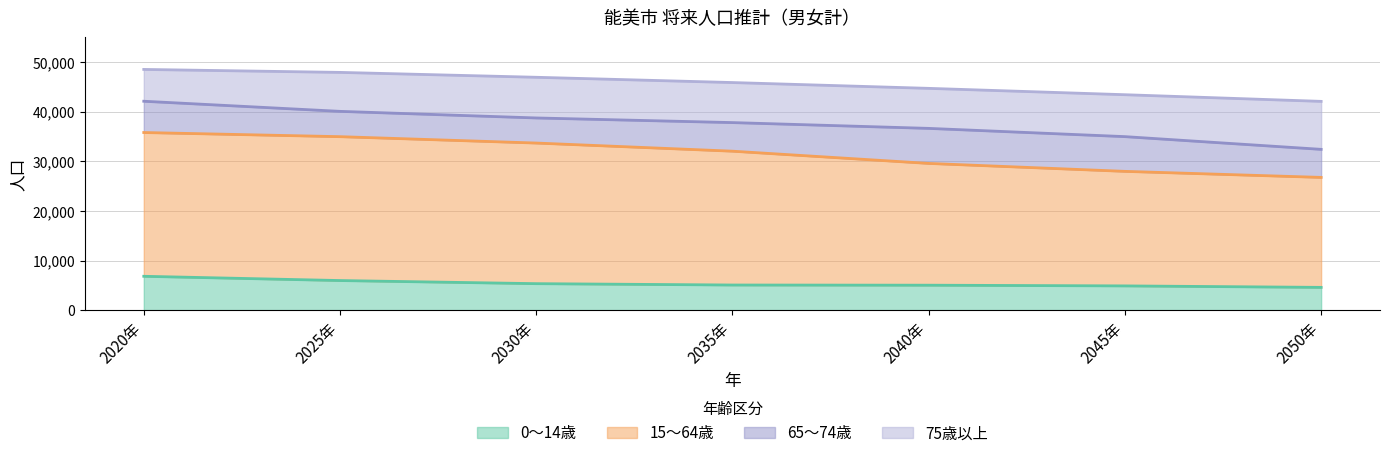

At which category is the sum across all series the highest?

2020年